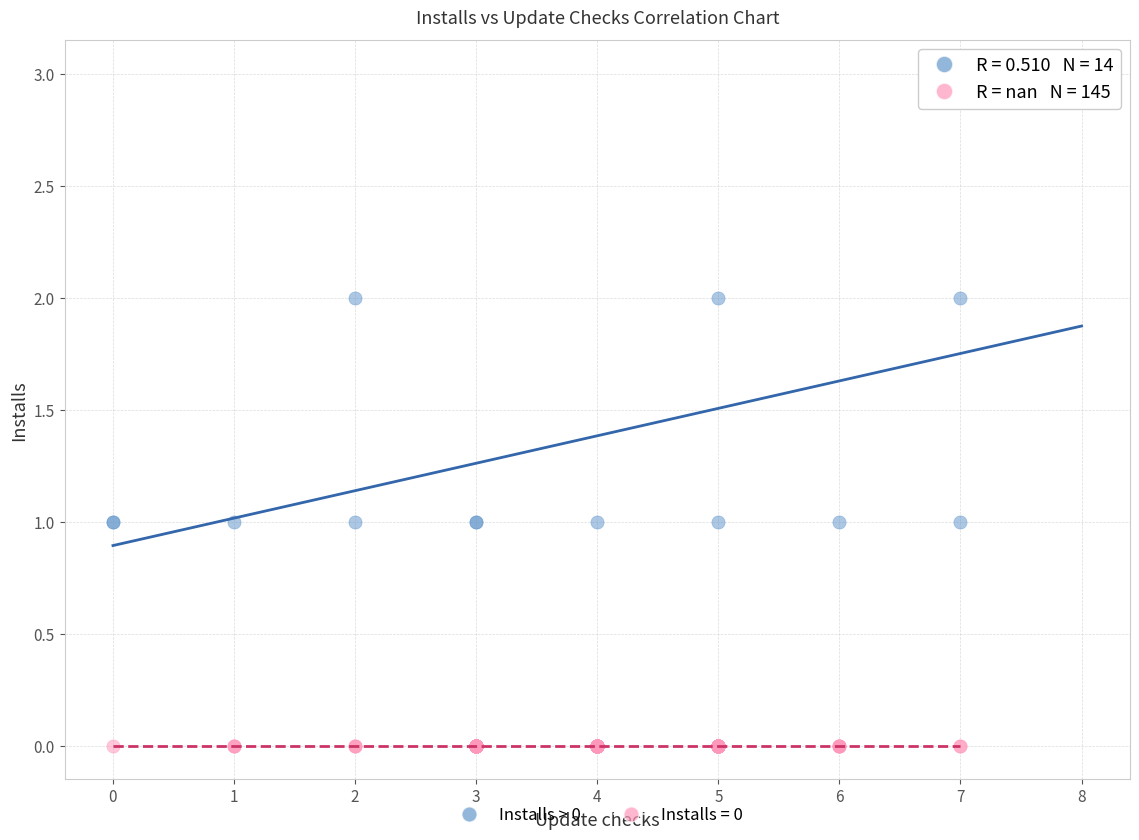

Which series reaches the maximum Y coordinate?

Installs > 0